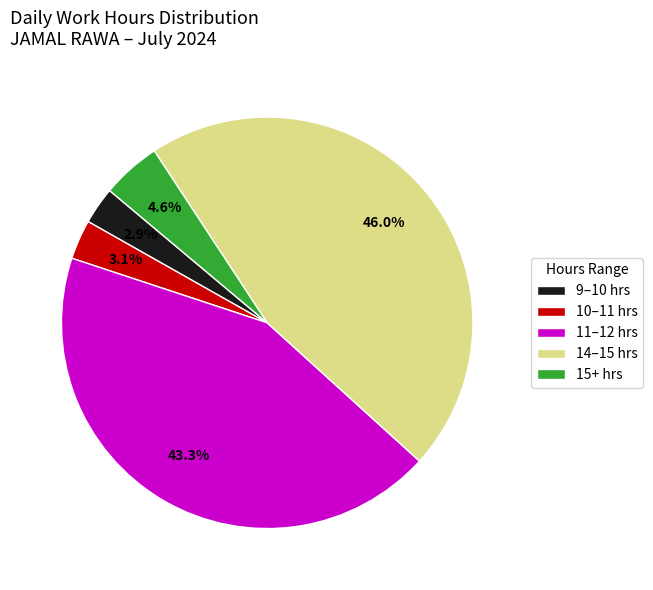

What is the largest slice in the pie chart?

14–15 hrs